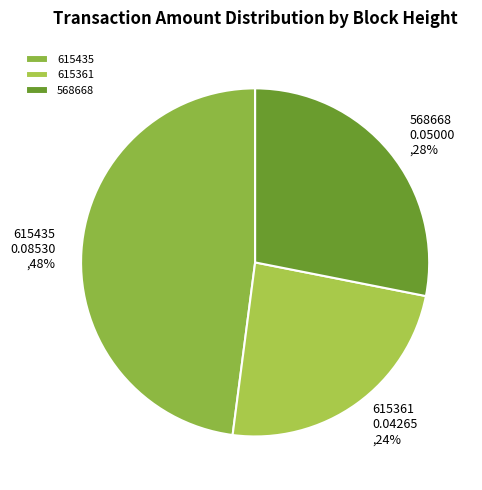

The 615435 slice represents 57% of the pie. True or false?

False